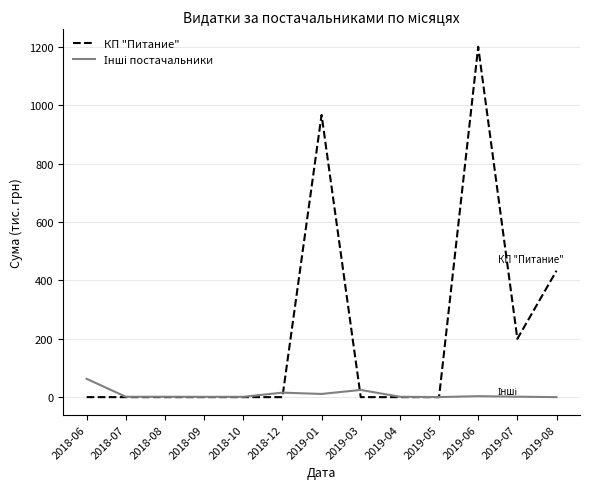

The value of КП "Питание" at 2019-04 is 479.8. True or false?

False